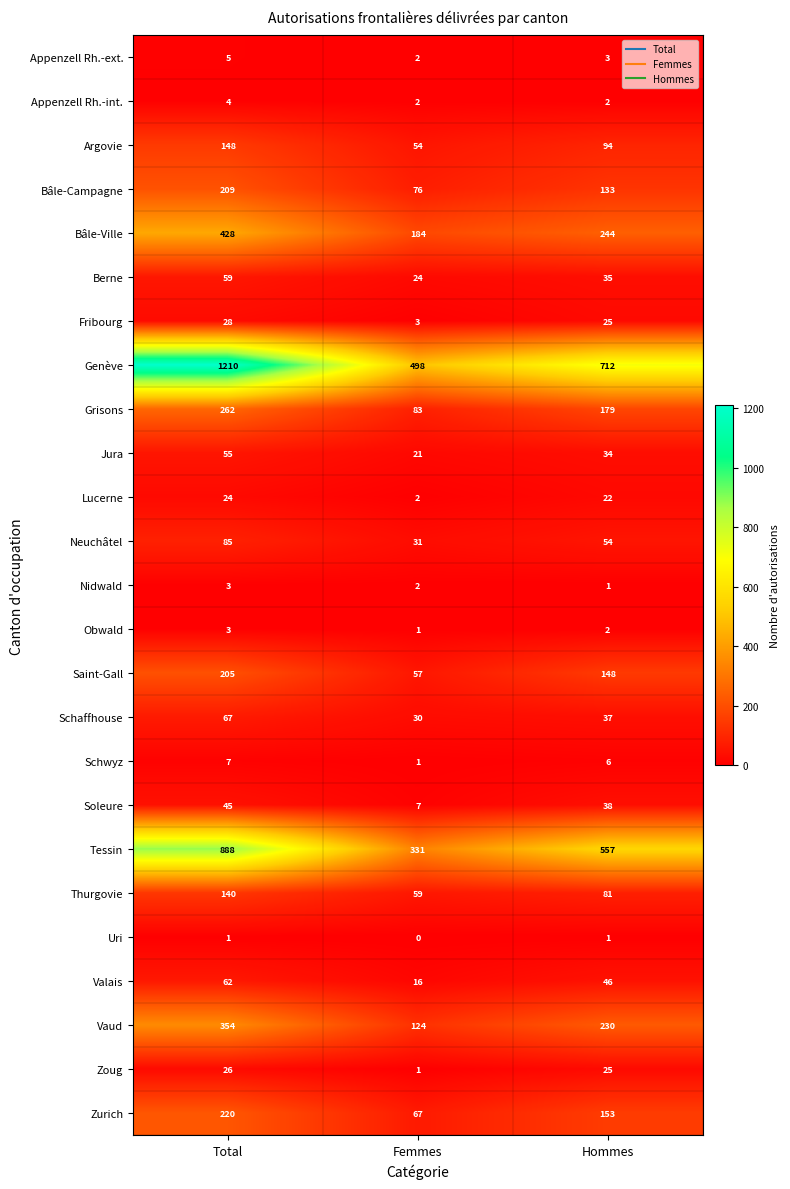

List the labels in order of Appenzell Rh.-ext. value, largest first.

Total, Hommes, Femmes